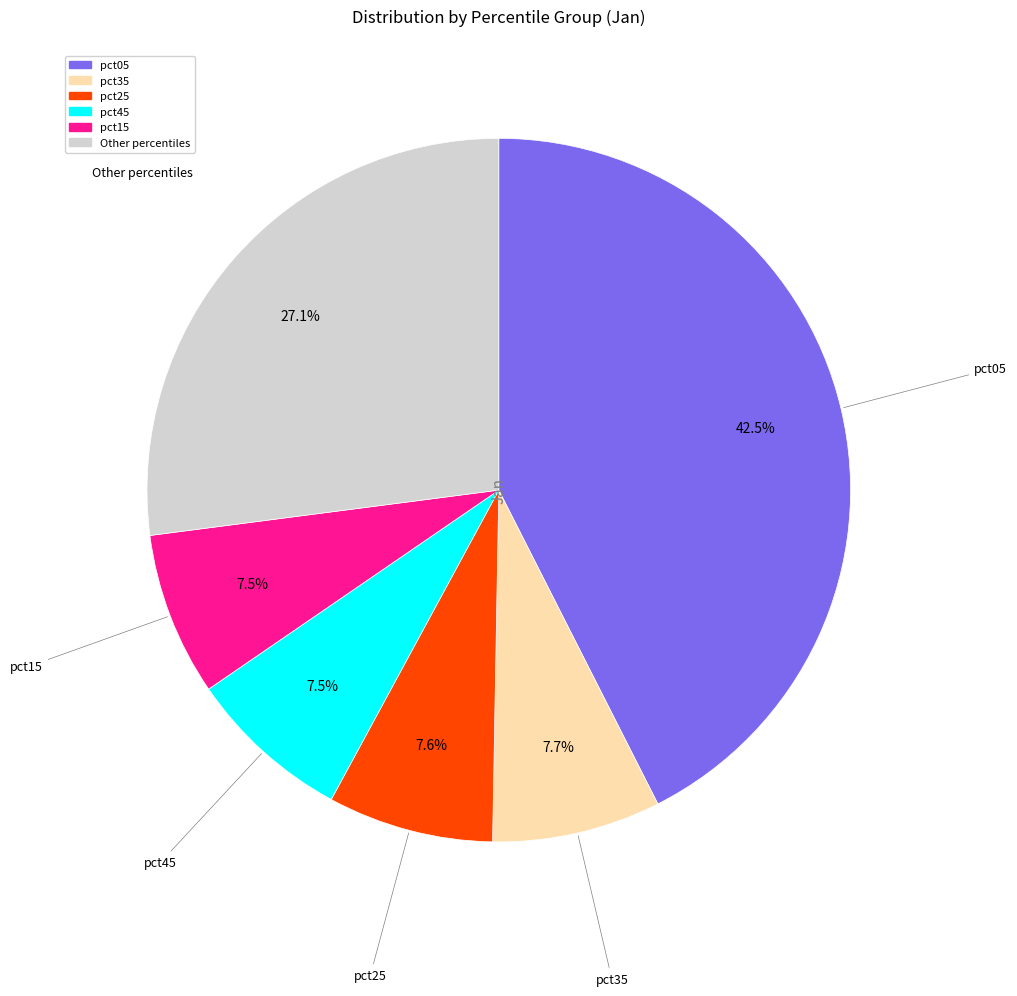

Does any single category account for the majority?

No